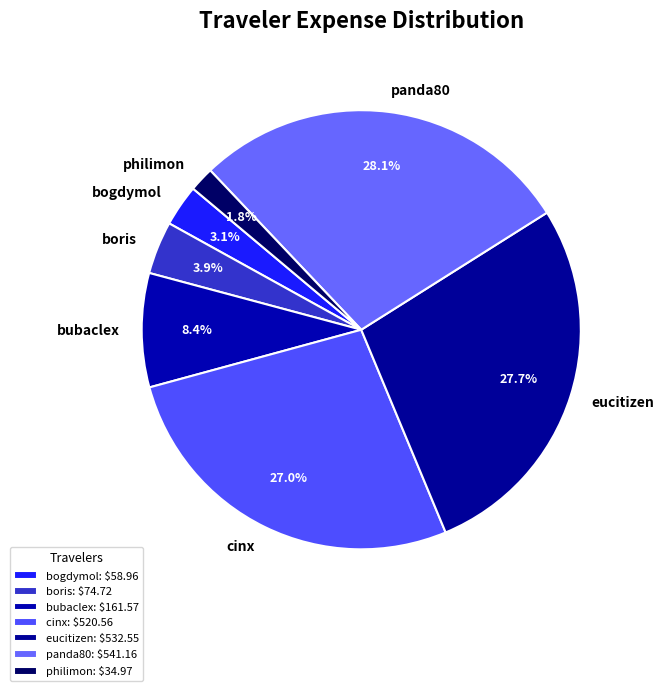

Which has a higher value, cinx or bogdymol?

cinx